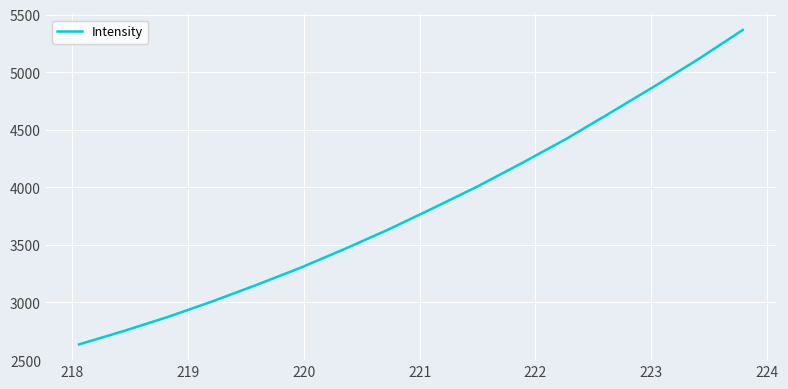

What is the minimum value shown in the chart?

2636.0